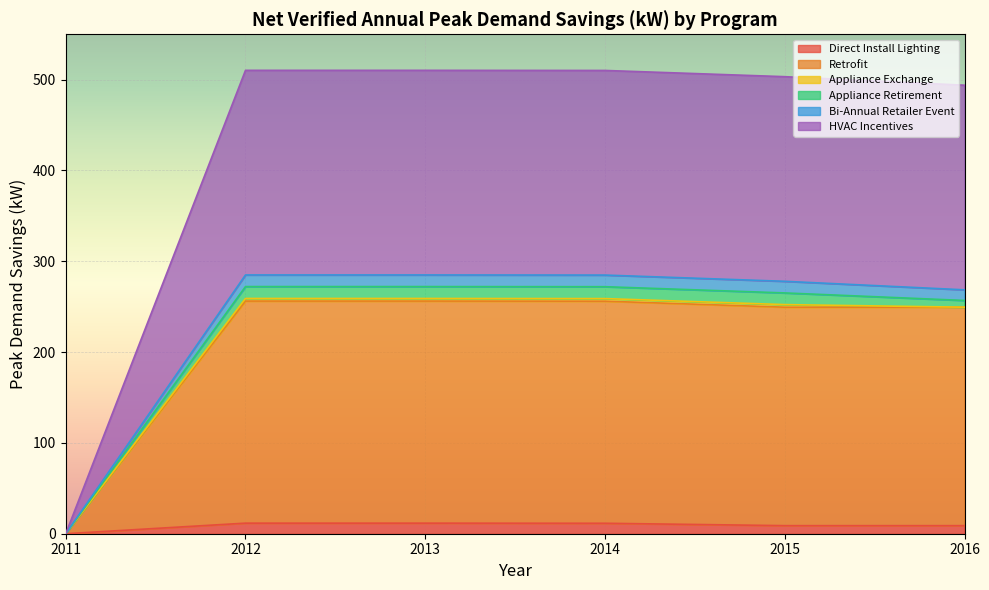

What is the maximum value for Direct Install Lighting?

11.6